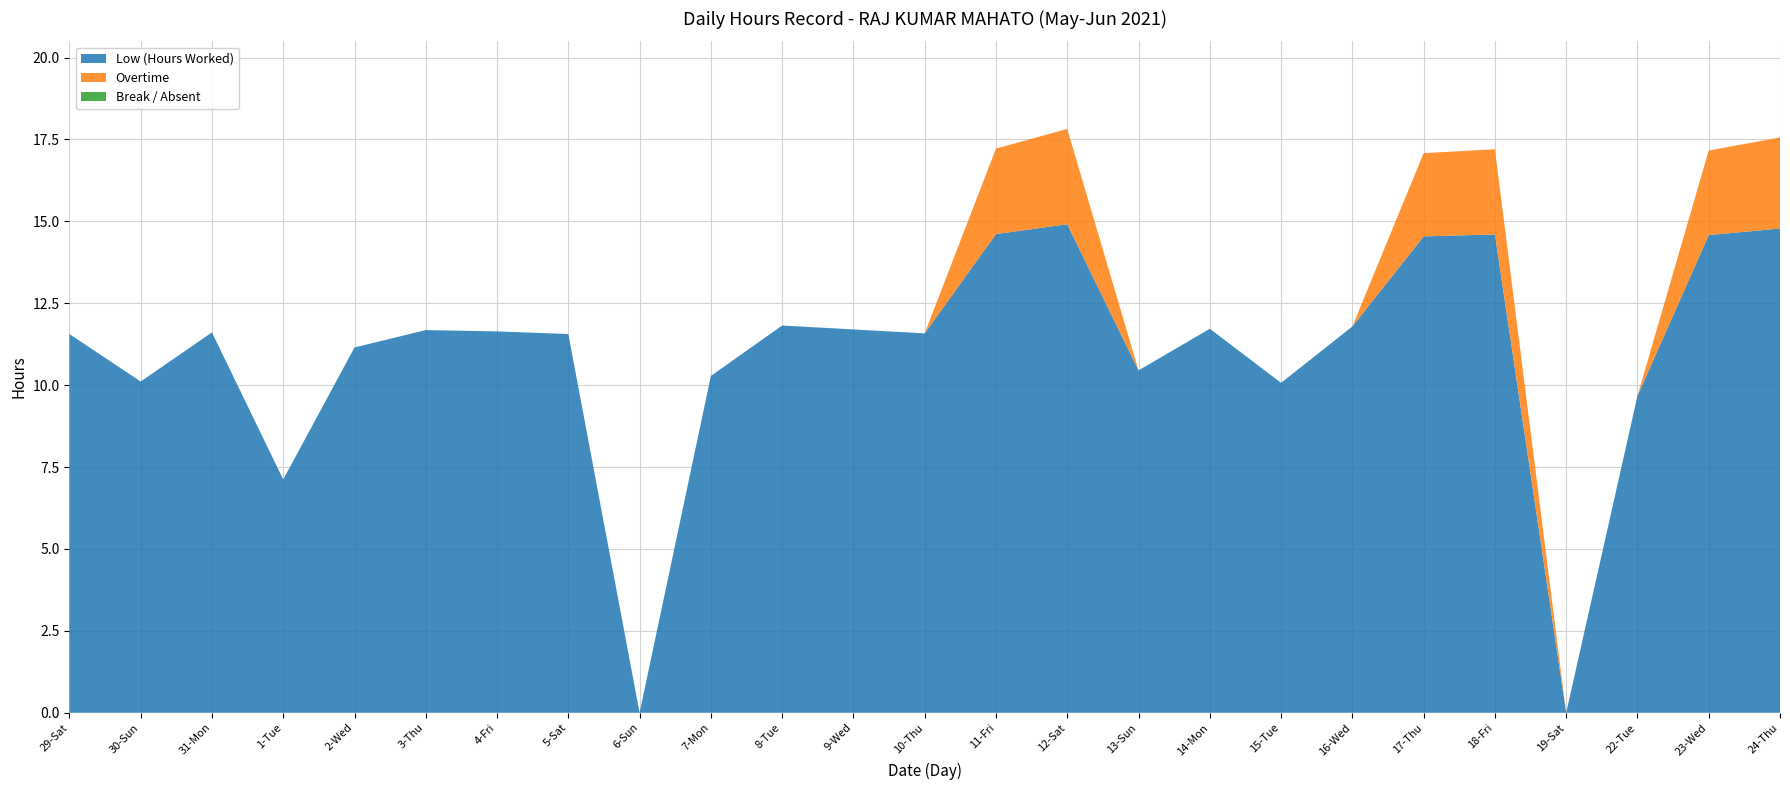

Reading left to right, what are all the values shown in this chart?

Low (Hours Worked): 29-Sat=11.6	30-Sun=10.1	31-Mon=11.6	1-Tue=7.1	2-Wed=11.2	3-Thu=11.7	4-Fri=11.6	5-Sat=11.6	6-Sun=0.0	7-Mon=10.3	8-Tue=11.8	9-Wed=11.7	10-Thu=11.6	11-Fri=14.6	12-Sat=14.9	13-Sun=10.4	14-Mon=11.7	15-Tue=10.1	16-Wed=11.8	17-Thu=14.5	18-Fri=14.6	19-Sat=0.0	22-Tue=9.7	23-Wed=14.6	24-Thu=14.8
Overtime: 29-Sat=0.0	30-Sun=0.0	31-Mon=0.0	1-Tue=0.0	2-Wed=0.0	3-Thu=0.0	4-Fri=0.0	5-Sat=0.0	6-Sun=0.0	7-Mon=0.0	8-Tue=0.0	9-Wed=0.0	10-Thu=0.0	11-Fri=2.6	12-Sat=2.9	13-Sun=0.0	14-Mon=0.0	15-Tue=0.0	16-Wed=0.0	17-Thu=2.5	18-Fri=2.6	19-Sat=0.0	22-Tue=0.0	23-Wed=2.6	24-Thu=2.8
Break / Absent: 29-Sat=0.0	30-Sun=0.0	31-Mon=0.0	1-Tue=0.0	2-Wed=0.0	3-Thu=0.0	4-Fri=0.0	5-Sat=0.0	6-Sun=0.0	7-Mon=0.0	8-Tue=0.0	9-Wed=0.0	10-Thu=0.0	11-Fri=0.0	12-Sat=0.0	13-Sun=0.0	14-Mon=0.0	15-Tue=0.0	16-Wed=0.0	17-Thu=0.0	18-Fri=0.0	19-Sat=0.0	22-Tue=0.0	23-Wed=0.0	24-Thu=0.0